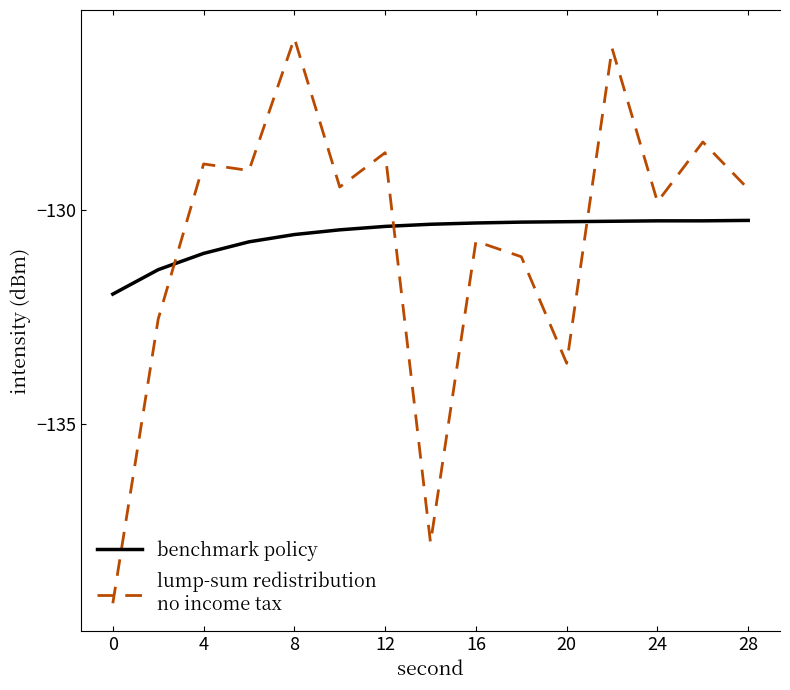

What is the smallest value displayed?

-139.2